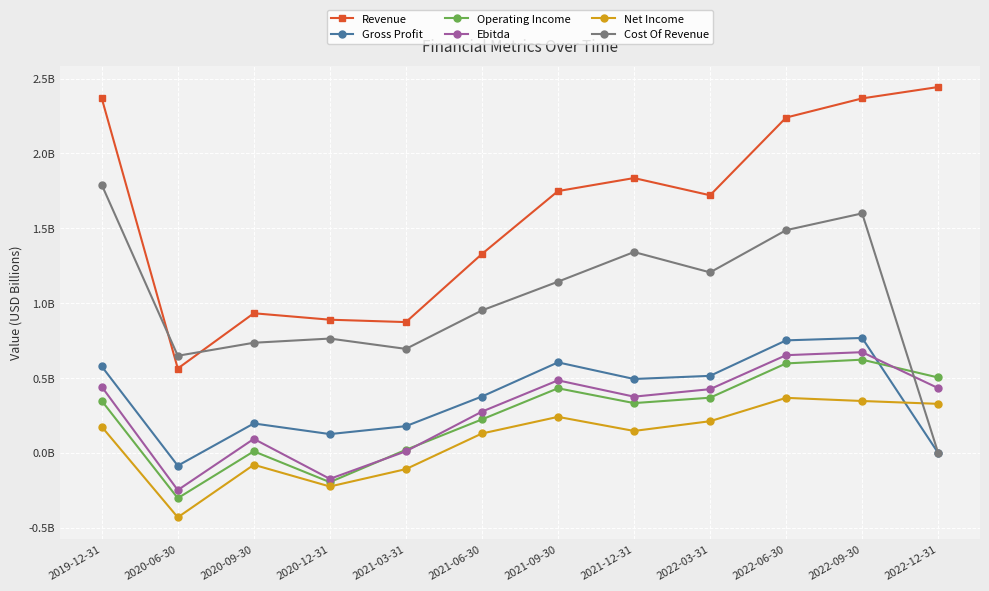

At how many categories does at least one series exceed 0?

12